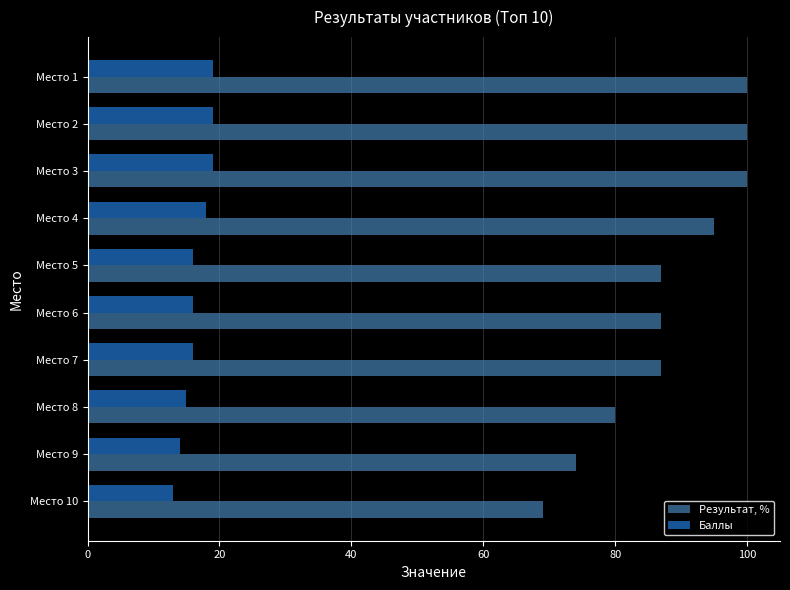

What is the difference between the maximum and minimum values in the Результат, % series?

31